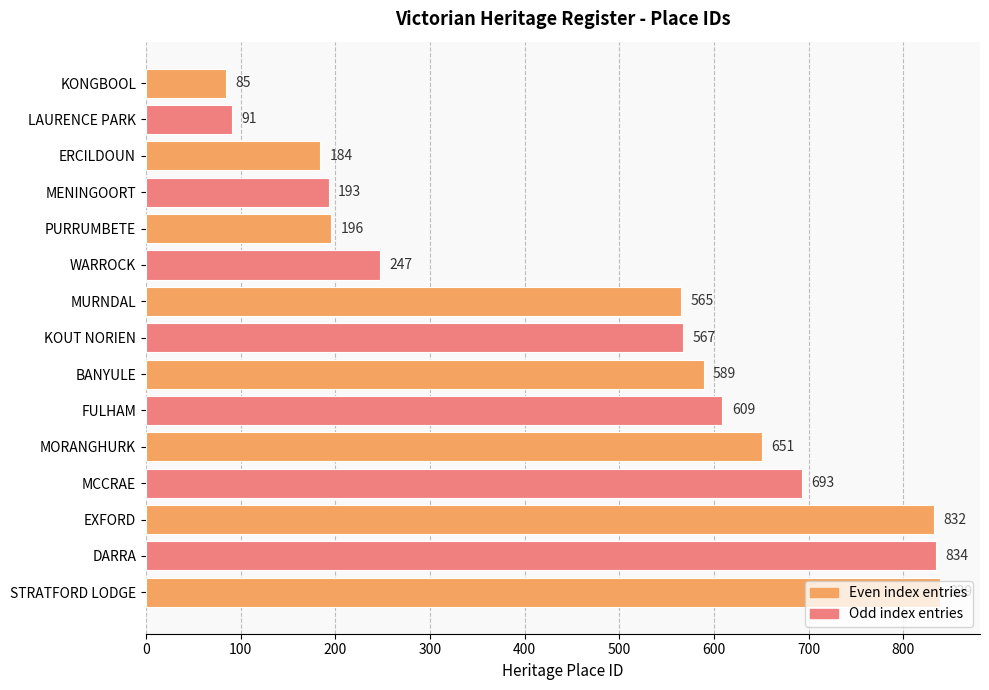

At which label is the value closest to 462?

MURNDAL